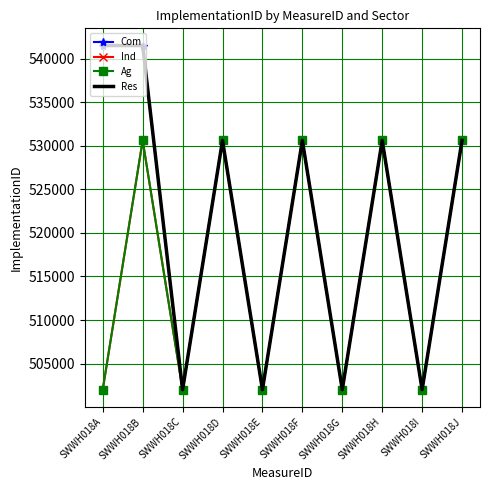

What is the difference between the Res values at SWWH018C and SWWH018J?

28601